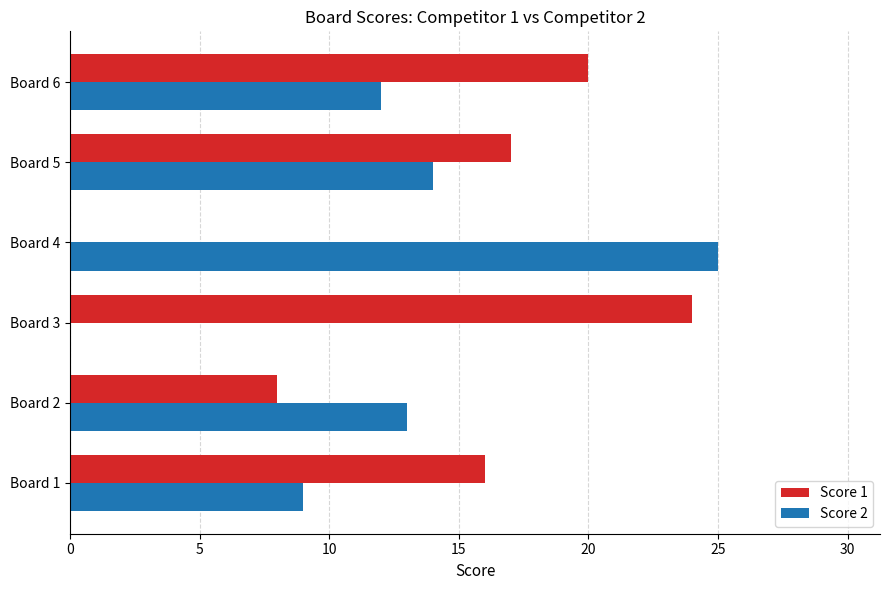

Count the Score 1 values in the range 8 to 20.

4